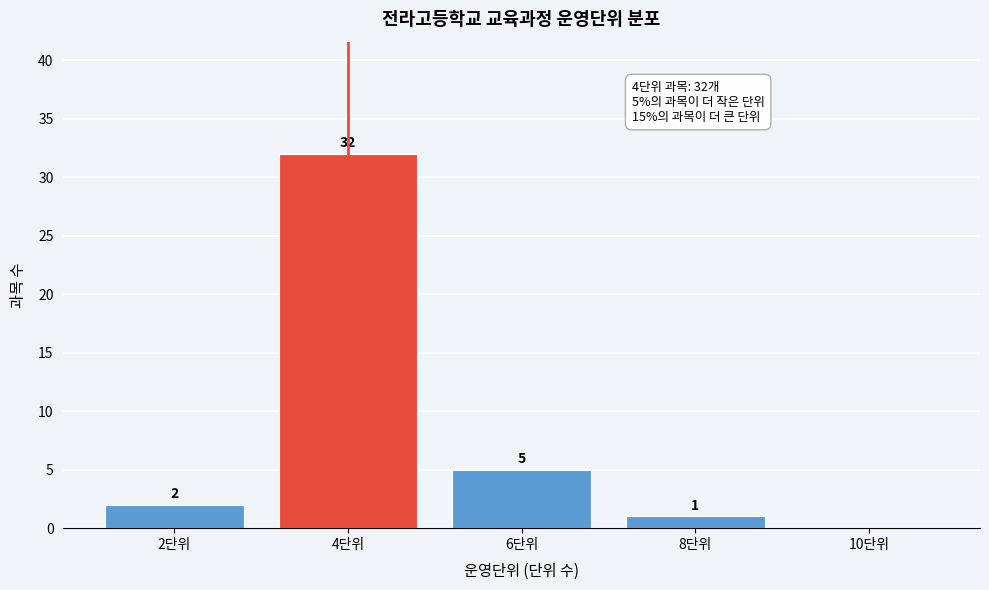

Reading left to right, transcribe all the data shown in this chart.

2단위=2	4단위=32	6단위=5	8단위=1	10단위=0